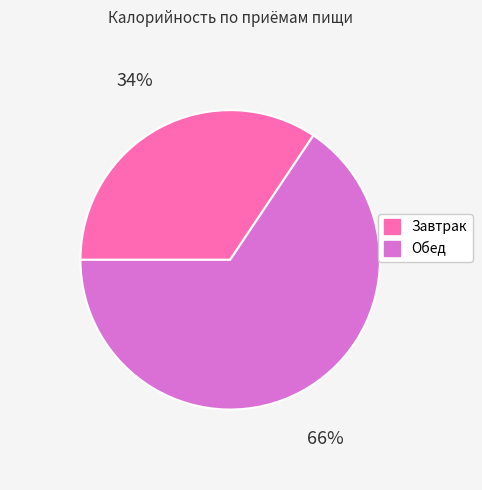

Do Завтрак and Обед together represent more than half of the pie?

Yes